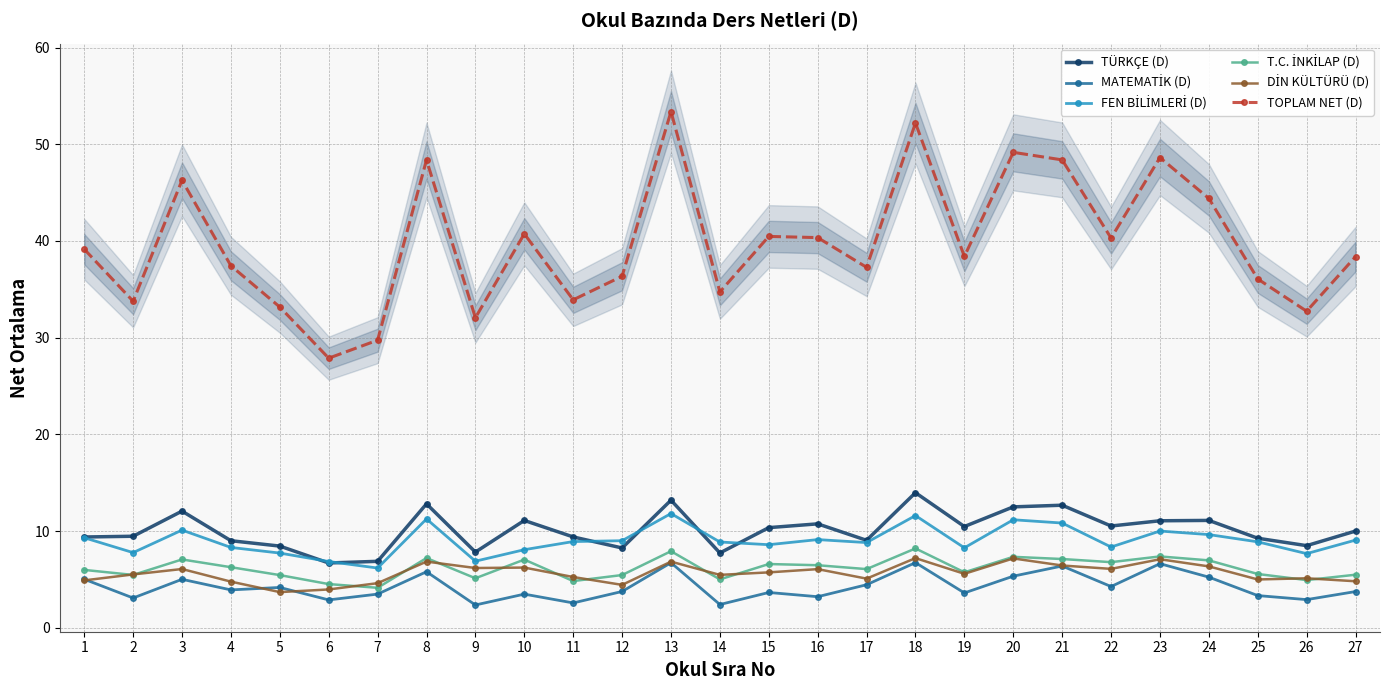

At which category is the sum across all series the highest?

18